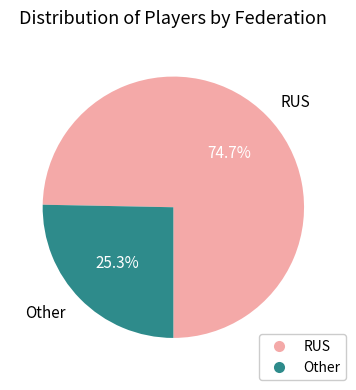

Rank the categories by value from lowest to highest.

Other, RUS